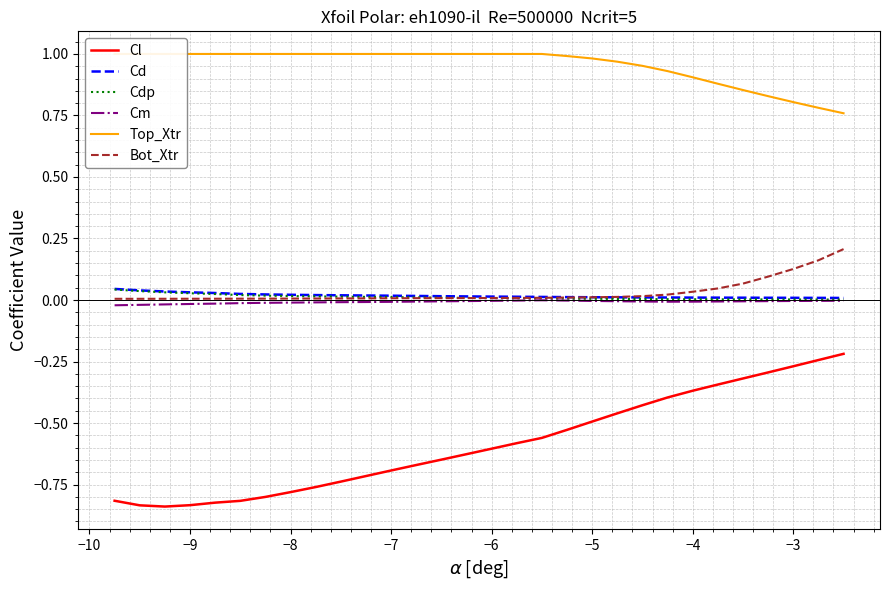

Is this an area chart (filled region under the line)?

No